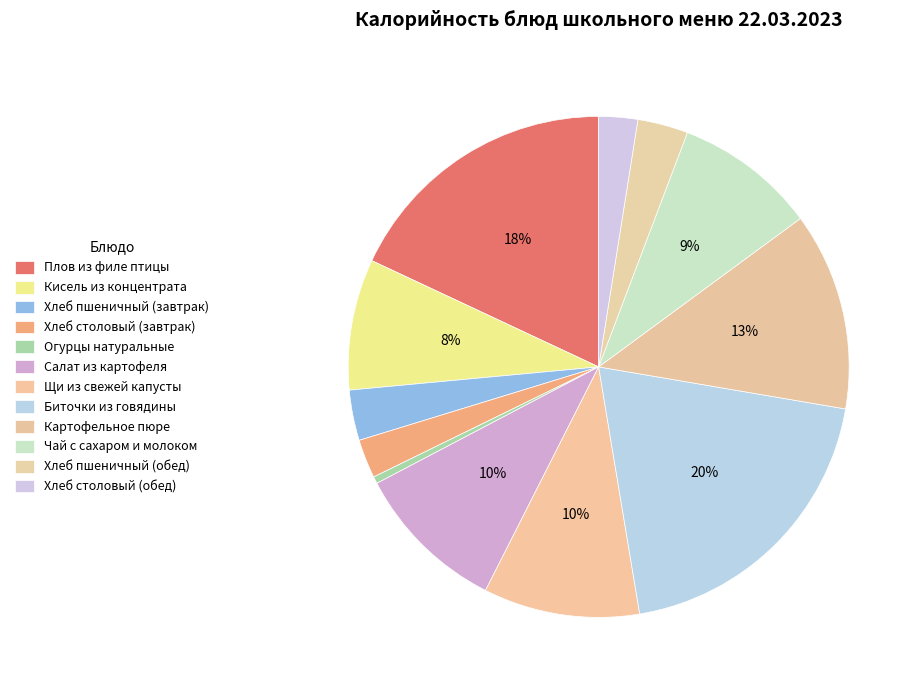

What percentage is NOT represented by Картофельное пюре?

87.2%